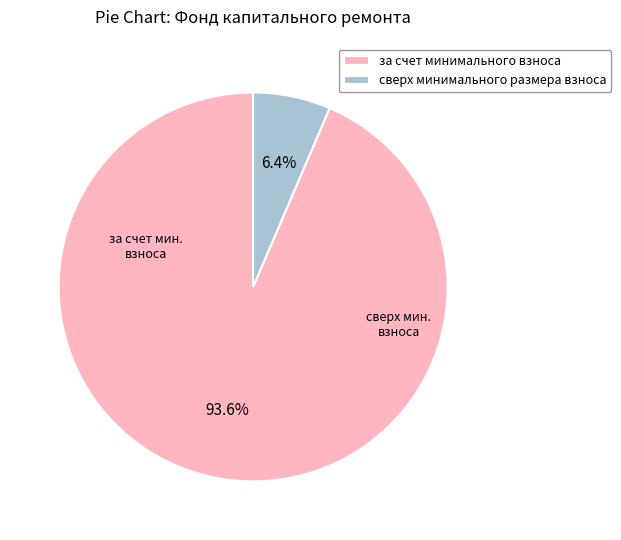

How many slices are in this pie chart?

2